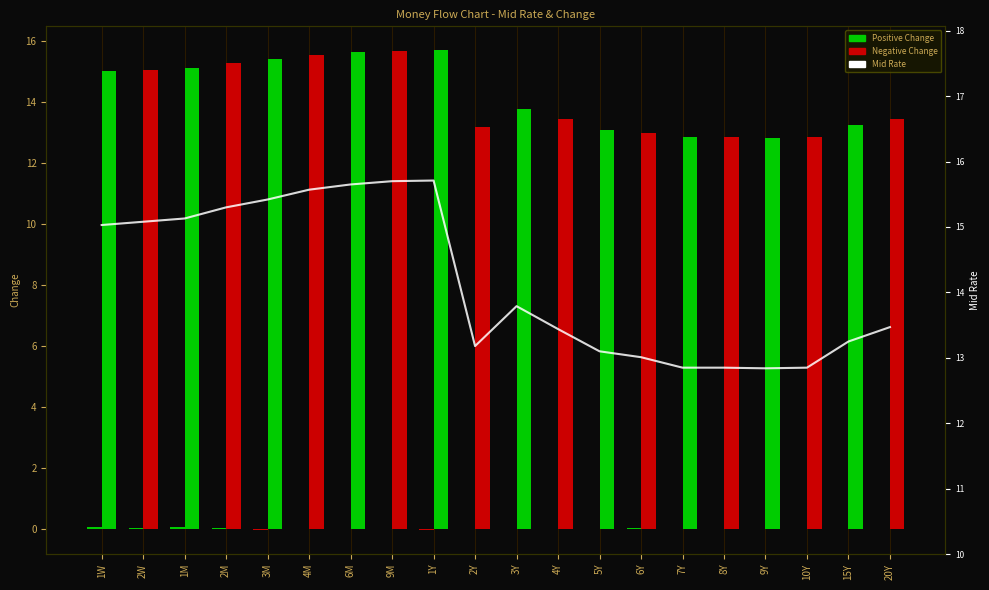

Rank the series by their maximum value, from lowest to highest.

Change, Mid Rate, Mid Rate Line